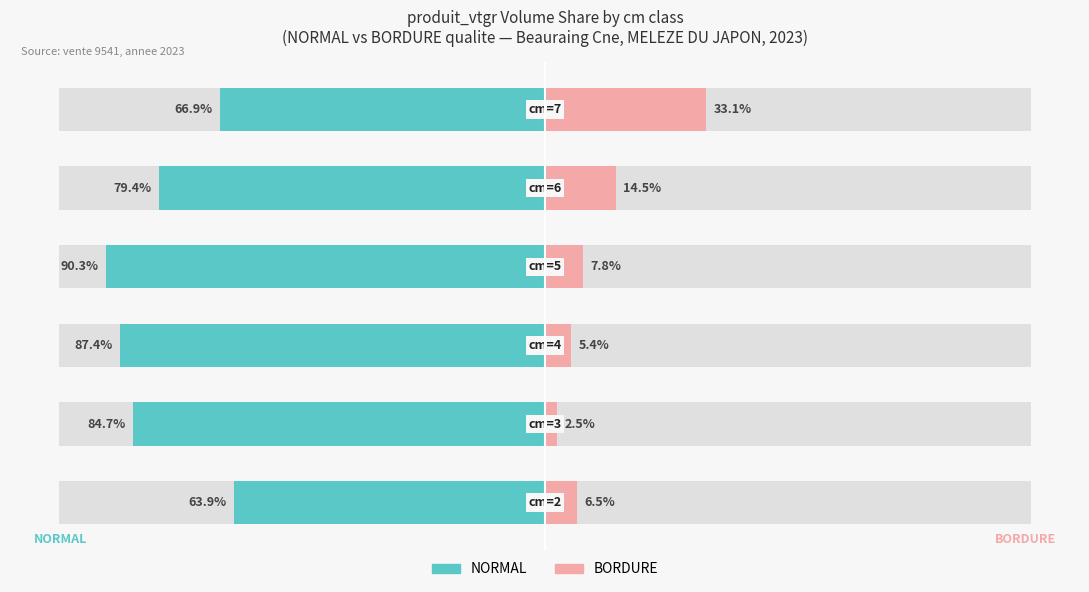

Is it true that BORDURE equals 2.5 at 1?

True